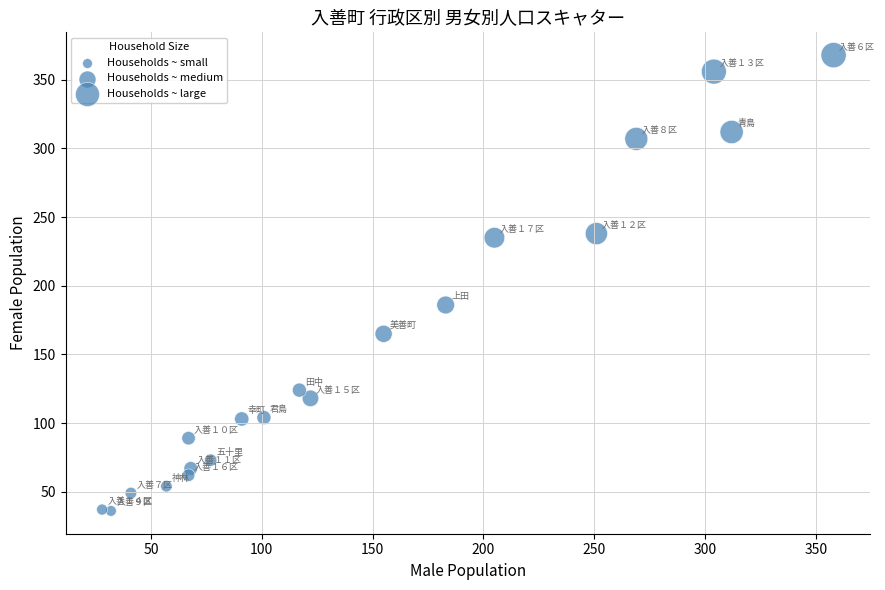

What Y value in the scatter plot is closest to 202?

186